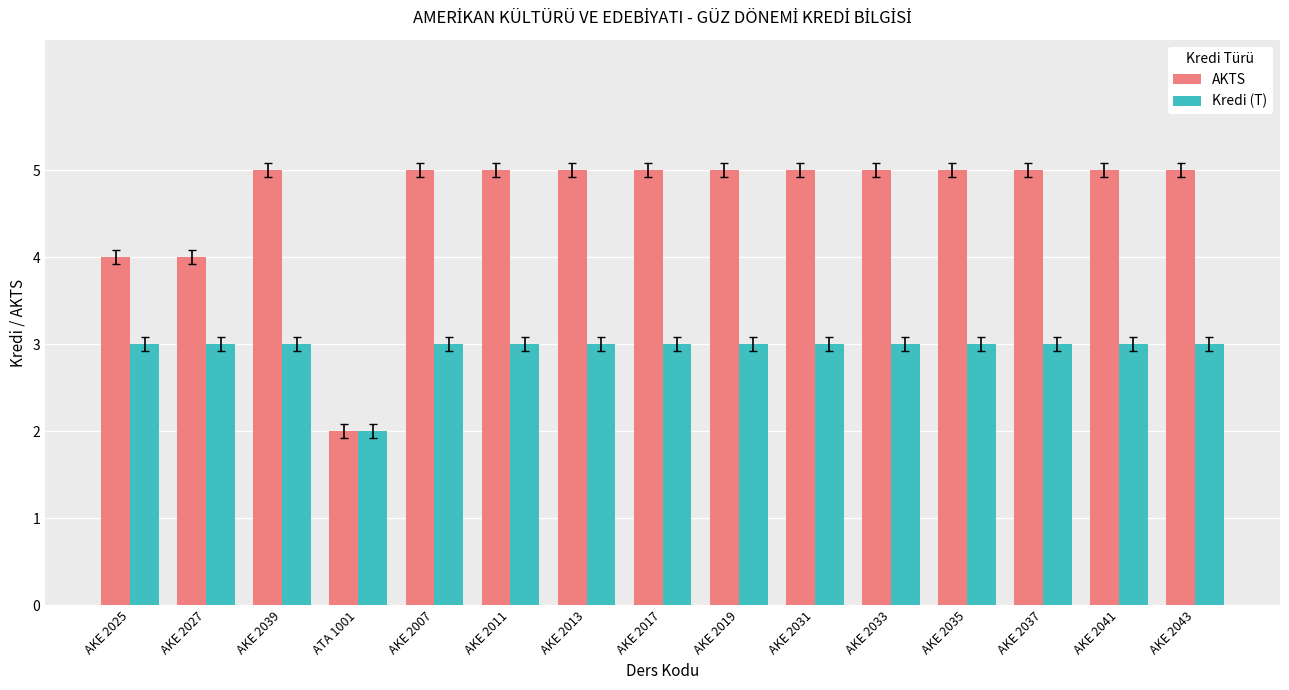

Reading left to right, transcribe all the data shown in this chart.

AKTS: AKE 2025=4	AKE 2027=4	AKE 2039=5	ATA 1001=2	AKE 2007=5	AKE 2011=5	AKE 2013=5	AKE 2017=5	AKE 2019=5	AKE 2031=5	AKE 2033=5	AKE 2035=5	AKE 2037=5	AKE 2041=5	AKE 2043=5
Kredi (T): AKE 2025=3	AKE 2027=3	AKE 2039=3	ATA 1001=2	AKE 2007=3	AKE 2011=3	AKE 2013=3	AKE 2017=3	AKE 2019=3	AKE 2031=3	AKE 2033=3	AKE 2035=3	AKE 2037=3	AKE 2041=3	AKE 2043=3